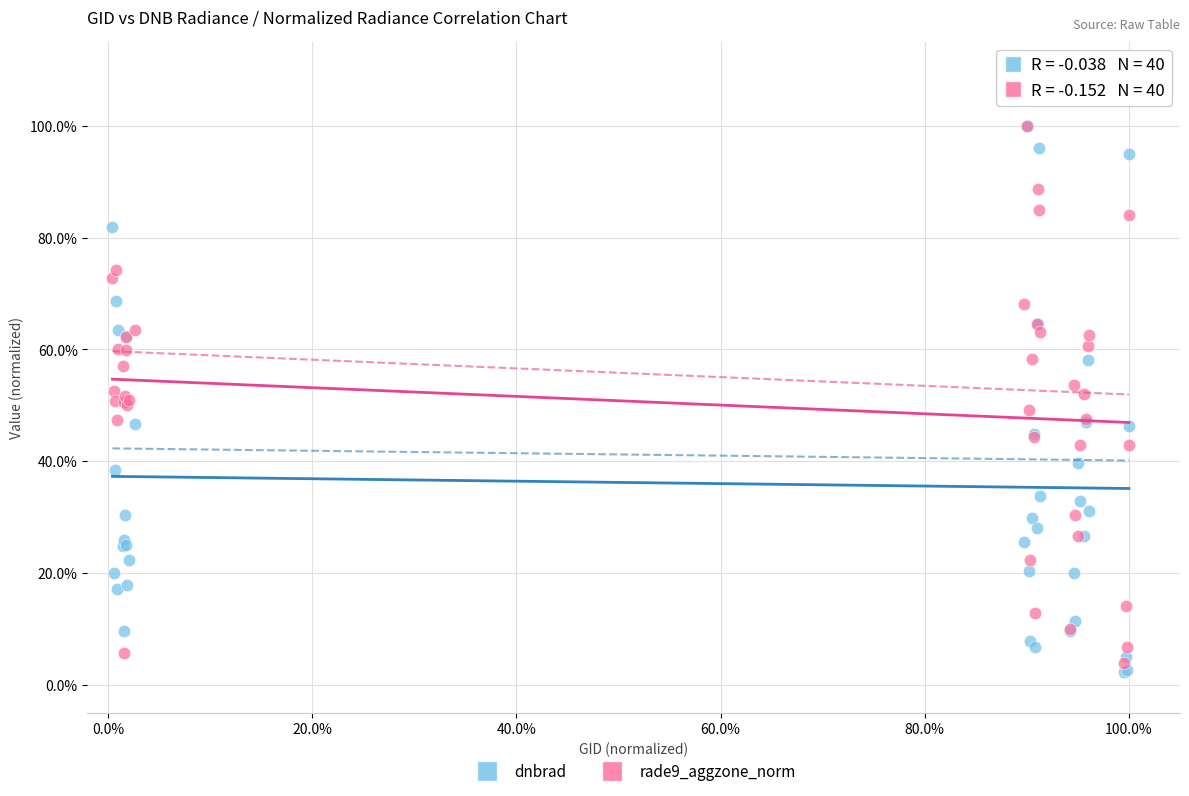

Which series has the largest Y range (max minus min)?

dnbrad